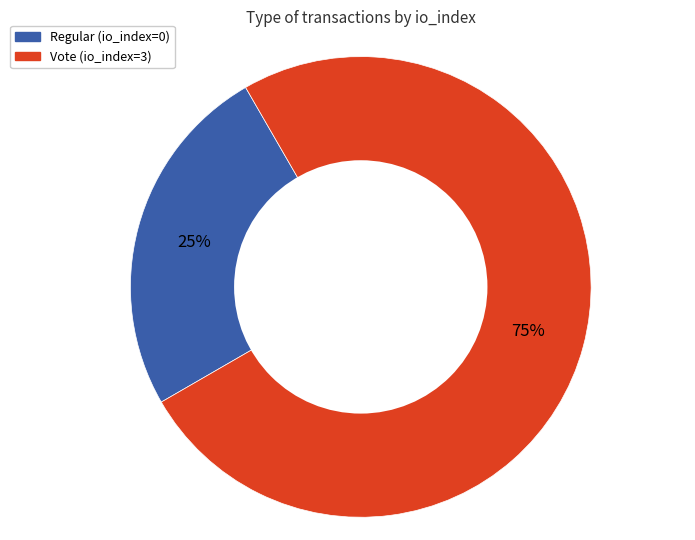

How many segments does this pie chart have?

2